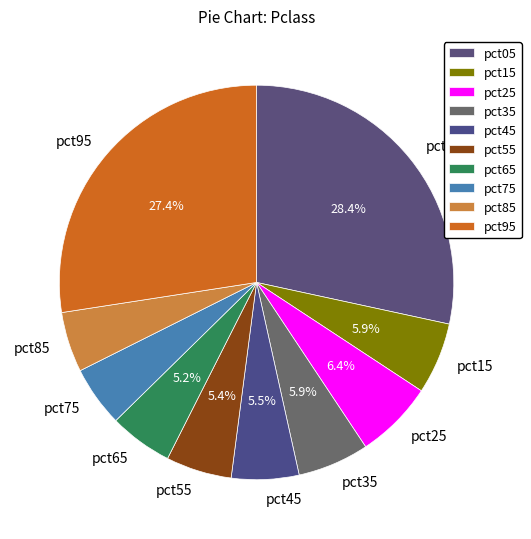

Count the number of slices in the pie.

10